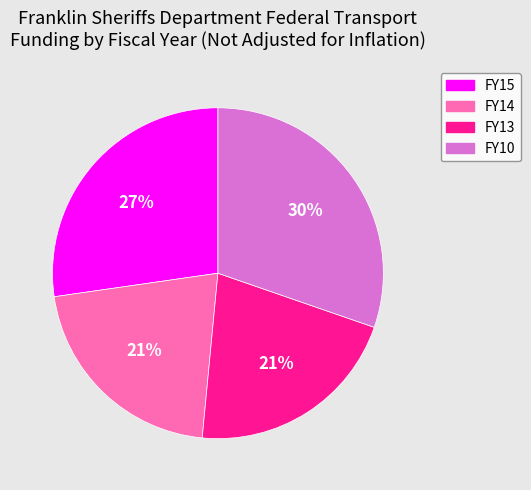

Is it true that FY13 is 27% of the pie?

False